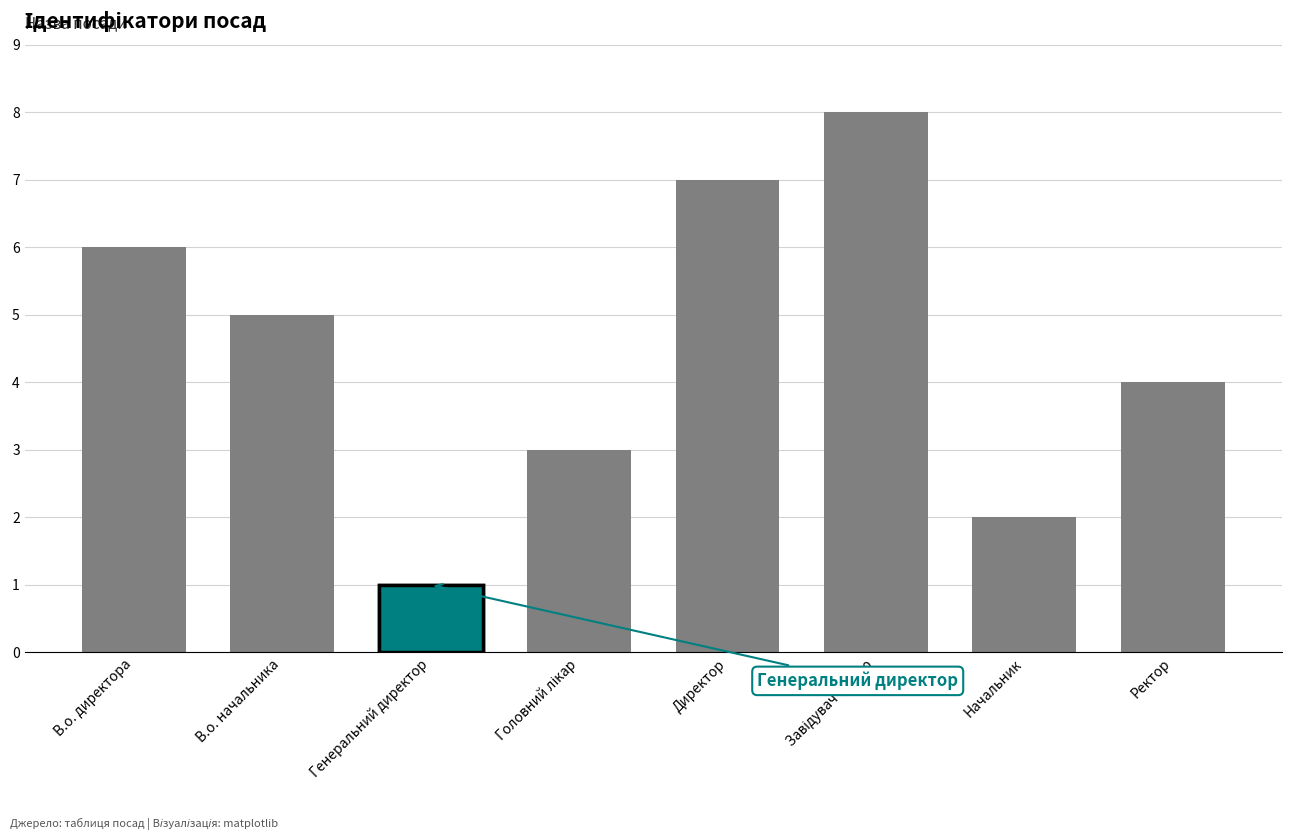

What is the label of the 7th bar from the right?

В.о. начальника